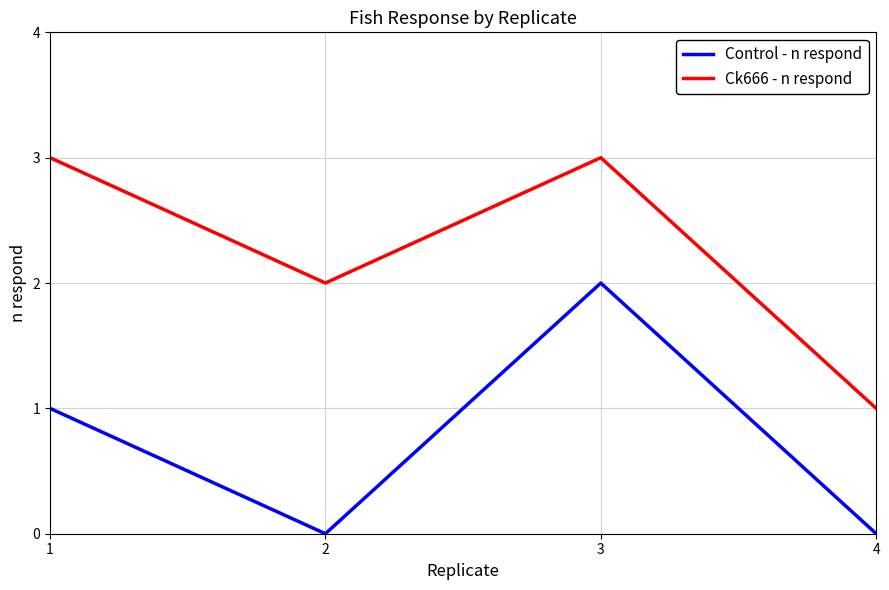

Does the chart display data point markers on the line(s)?

No